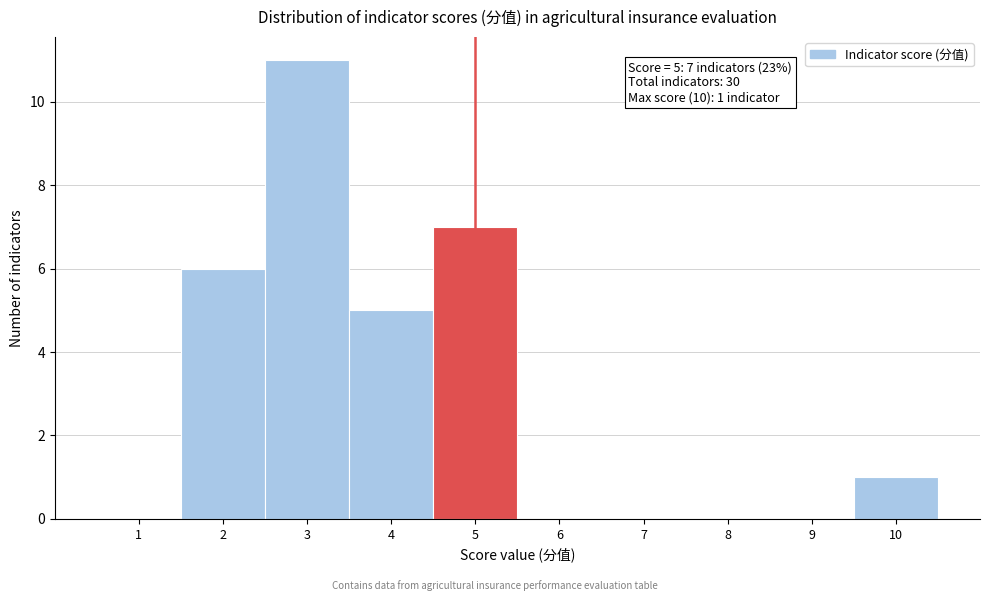

Which range on the x-axis has the tallest bar?

2.5 to 3.5